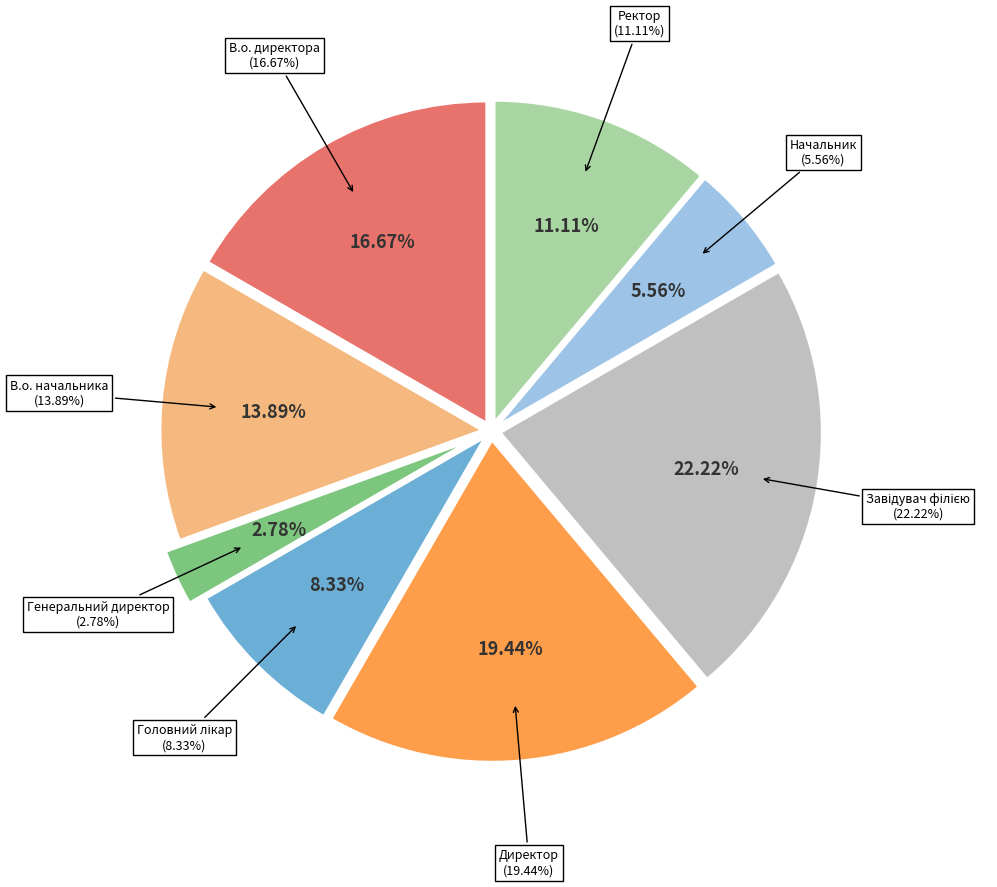

Does Ректор account for over 50% of the chart?

No